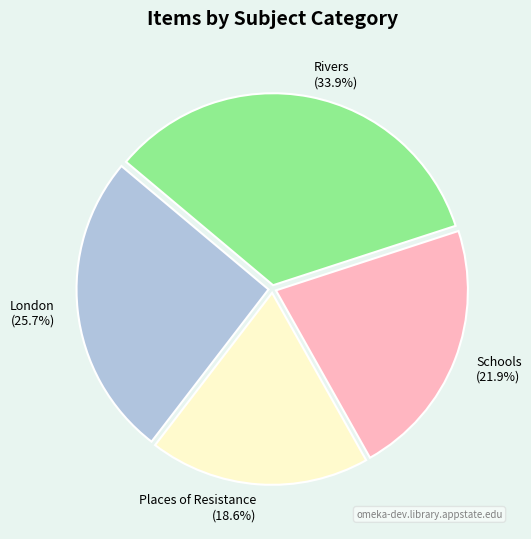

How many slices are in this pie chart?

4